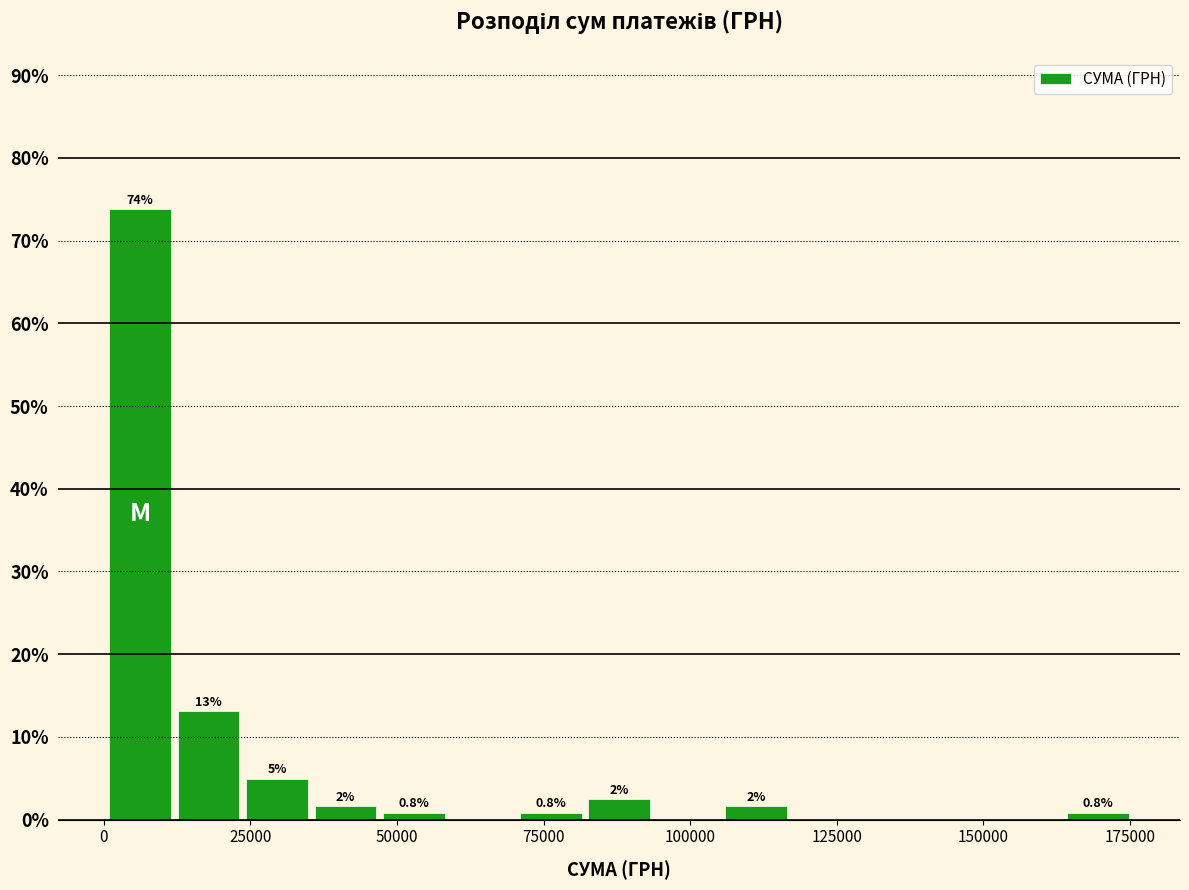

Read against the x-axis, roughly where is the centre of the tallest bar?

5000